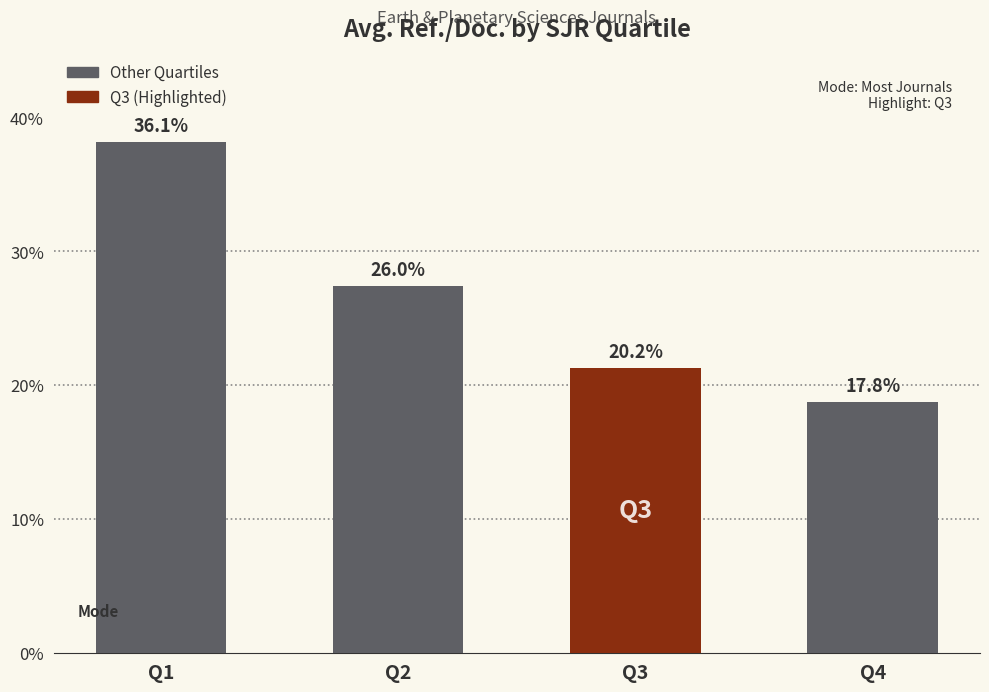

How many bars are there in total?

4